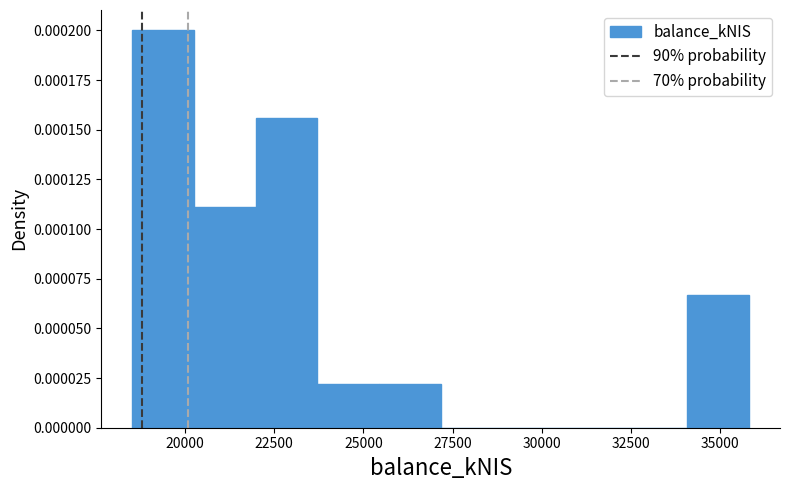

Around what value on the x-axis is the tallest bar? Give the approximate position of its centre, as read against the axis.

19500